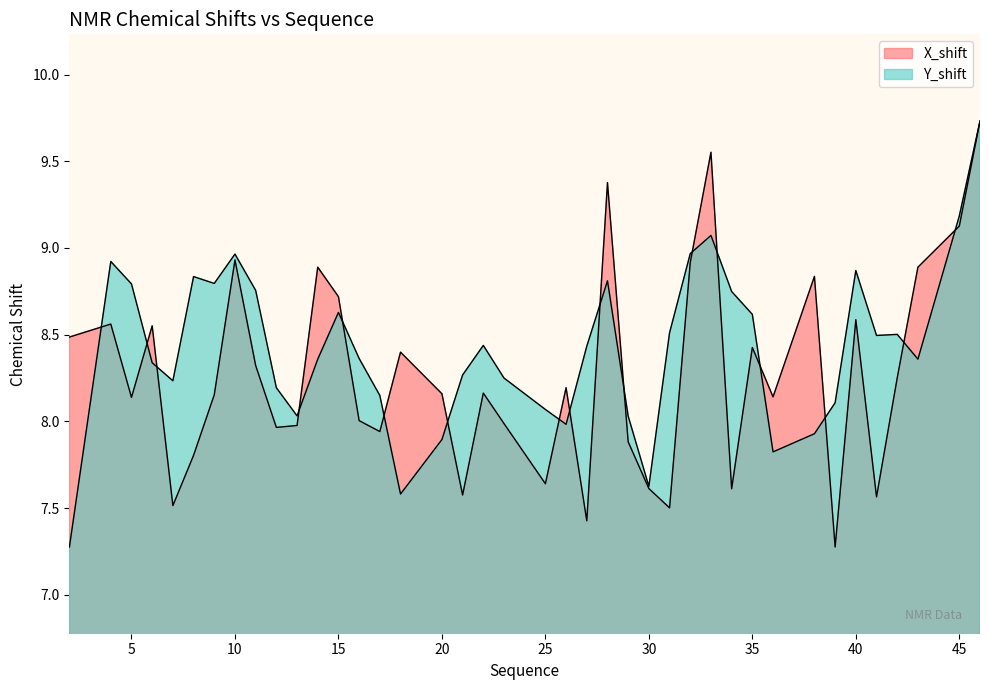

At which label is Y_shift closest to 8?

26